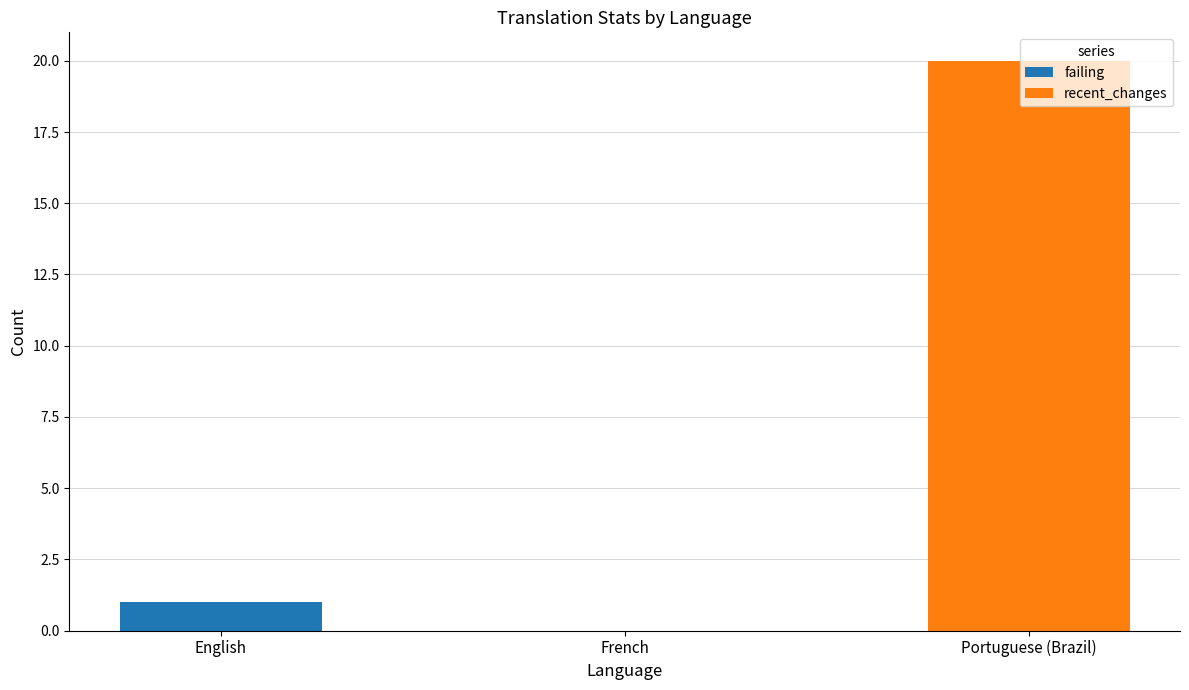

The failing series shows 1 at English. True or false?

True